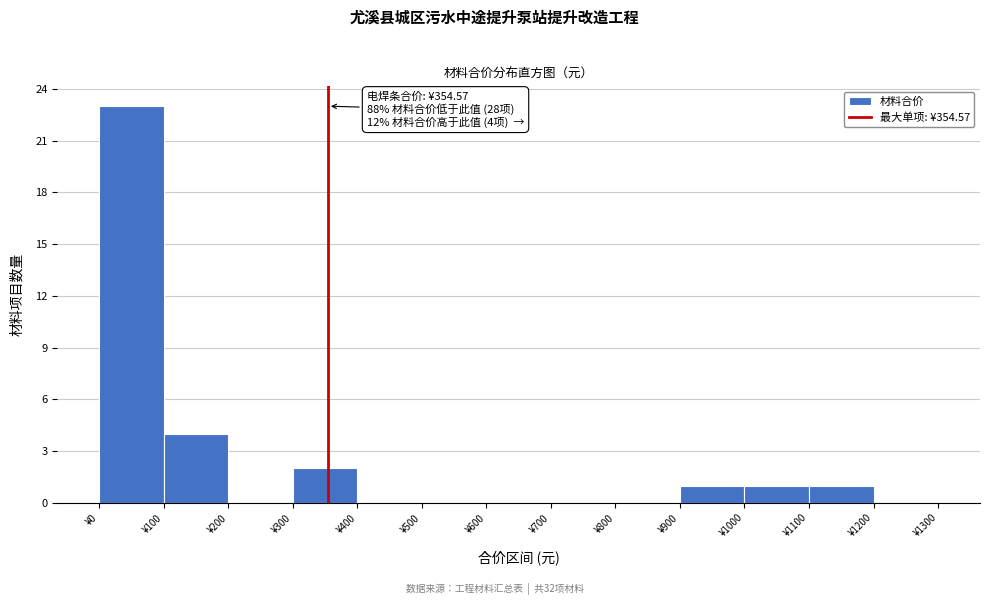

Which range on the x-axis has the tallest bar?

0 to 100